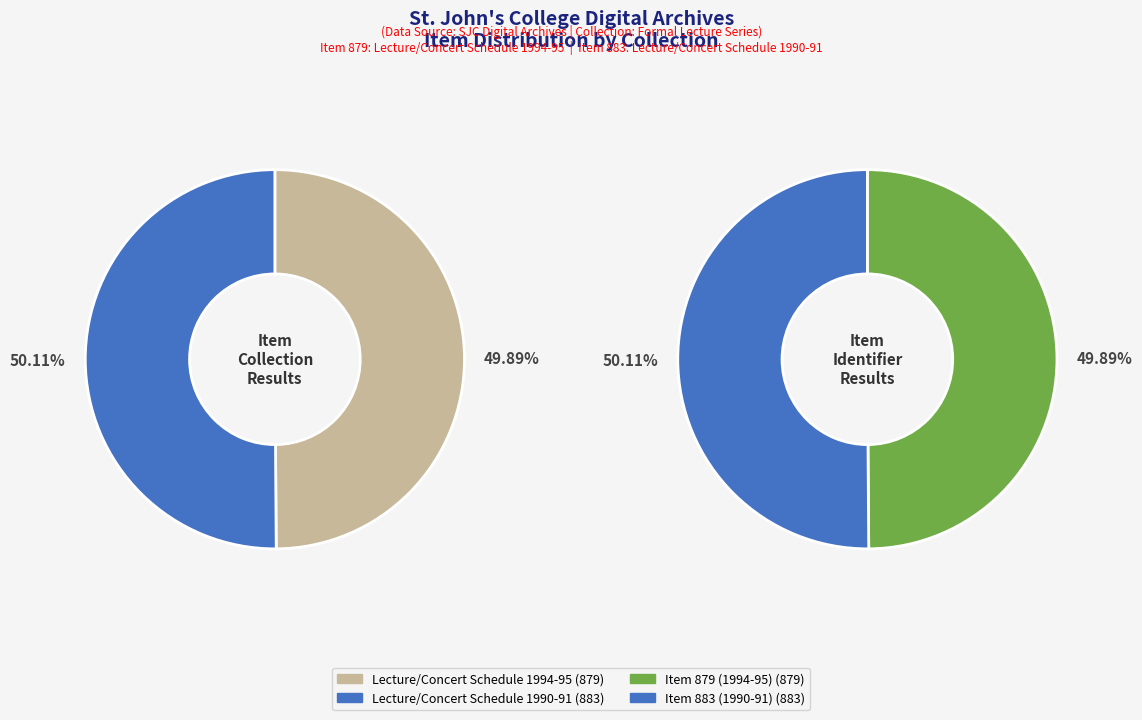

Combined, what portion of the pie is Lecture/Concert Schedule 1990-91 and Lecture/Concert Schedule 1994-95?

100.0%